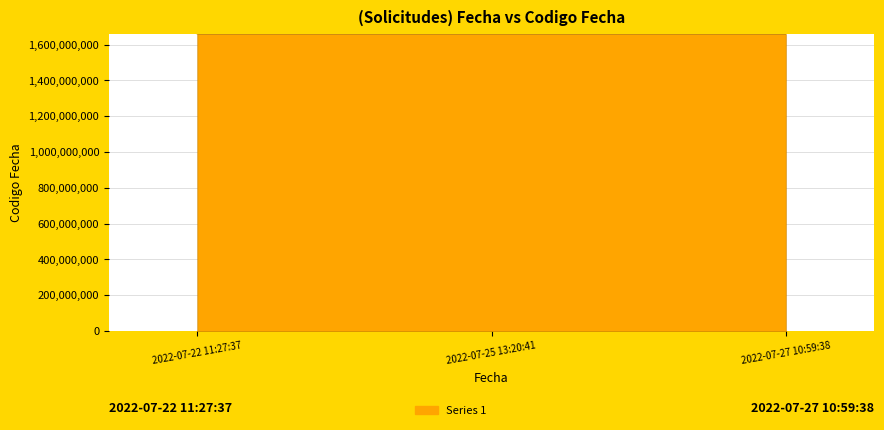

What is the sum of the values at 2022-07-27 10:59:38 and 2022-07-25 13:20:41?

3317567773